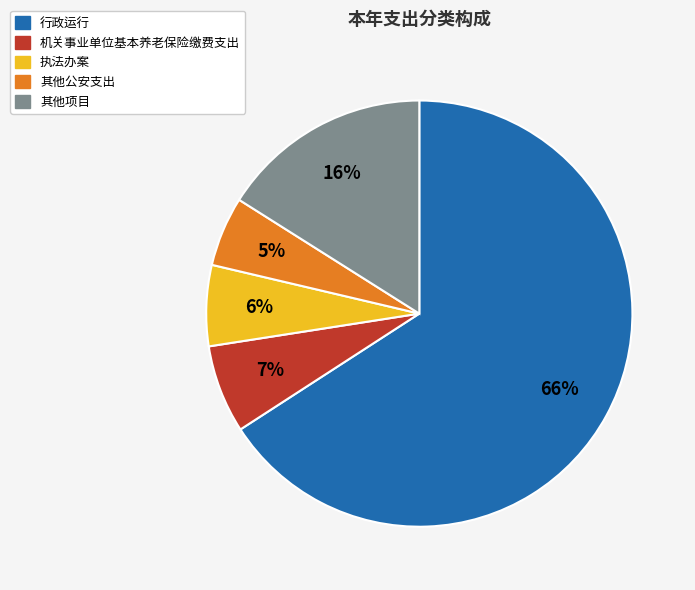

Does any single category account for the majority?

Yes